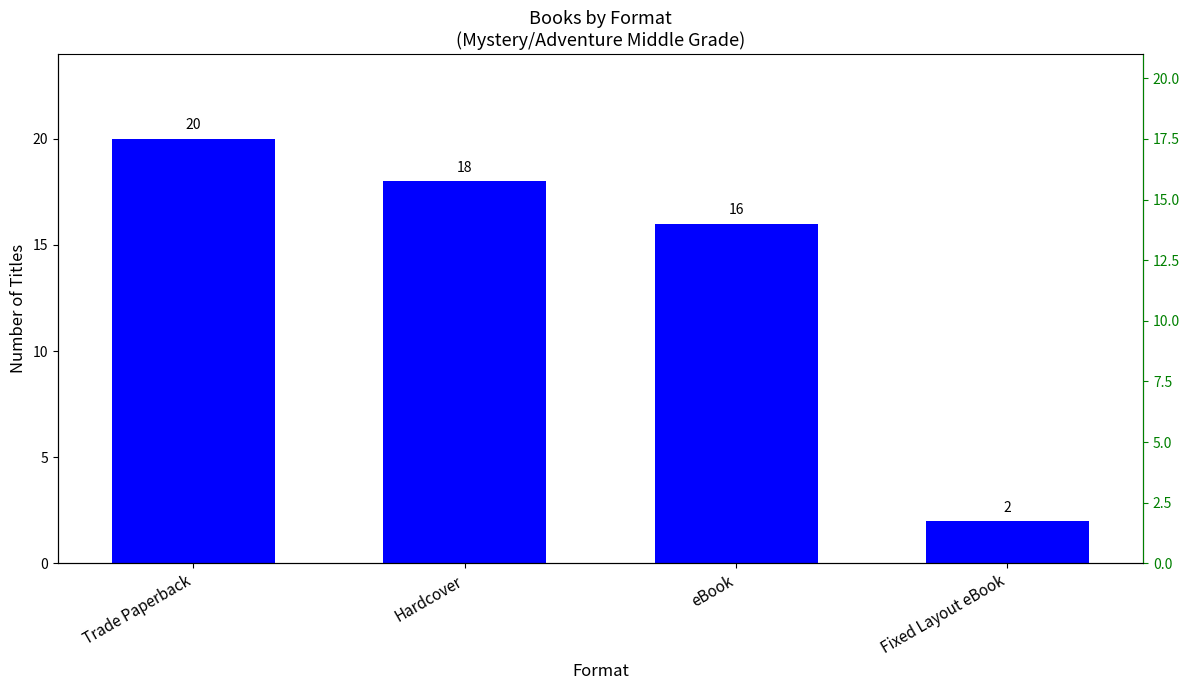

List the labels in order of value, largest first.

Trade Paperback, Hardcover, eBook, Fixed Layout eBook